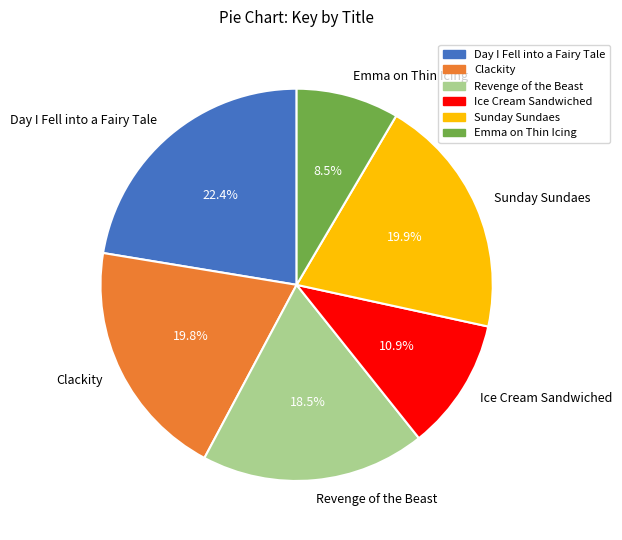

How much of the chart is everything except Emma on Thin Icing?

91.5%